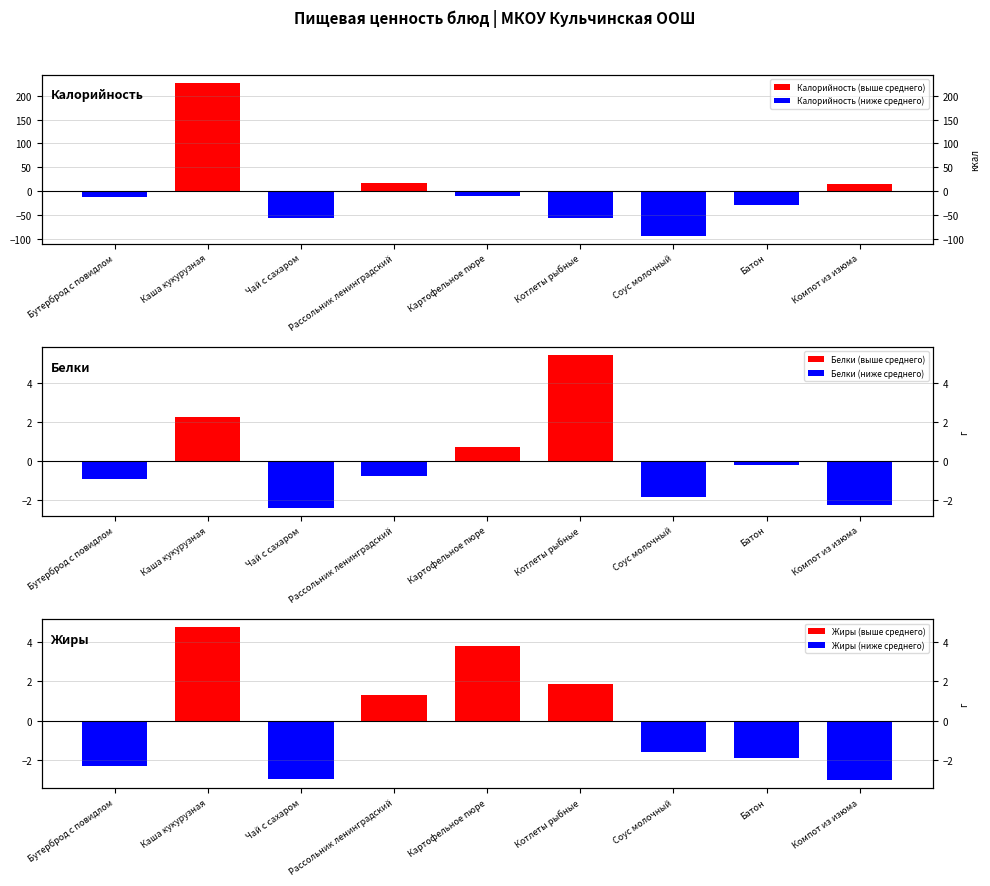

How many categories are shown in the chart?

9